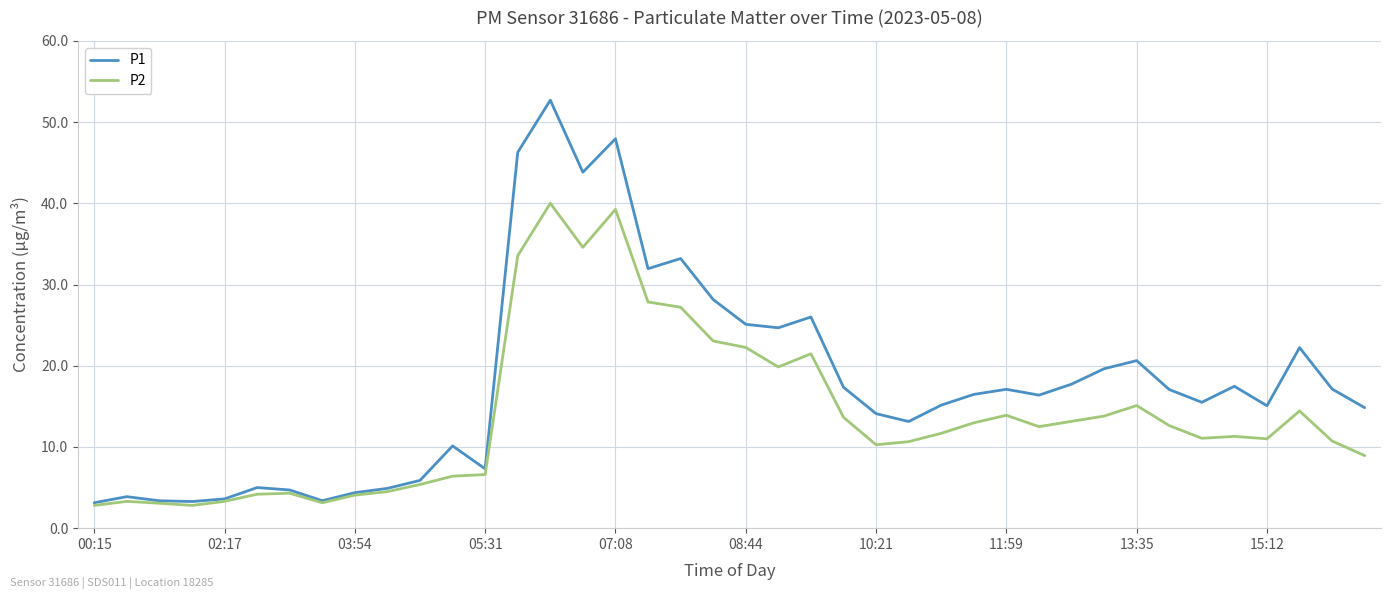

Which series has the widest spread of values?

P1